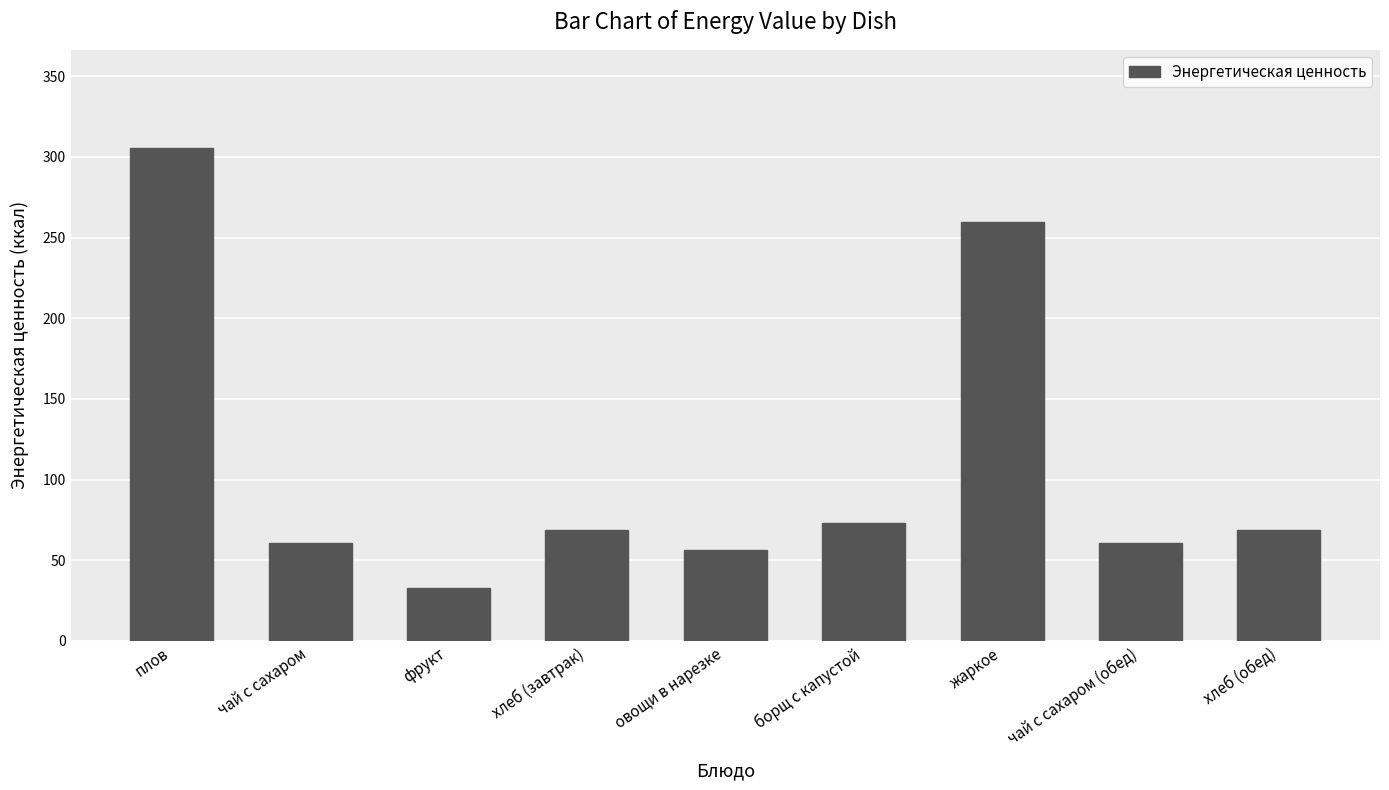

What is the average value?

109.7